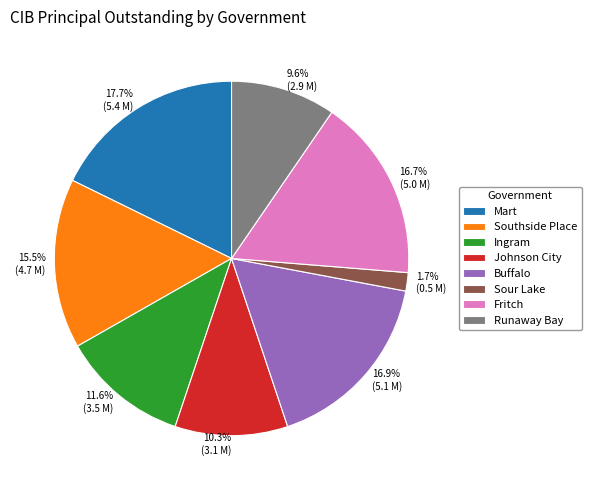

Between 11.6% (3.5 M) and 1.7% (0.5 M), which is larger?

11.6% (3.5 M)